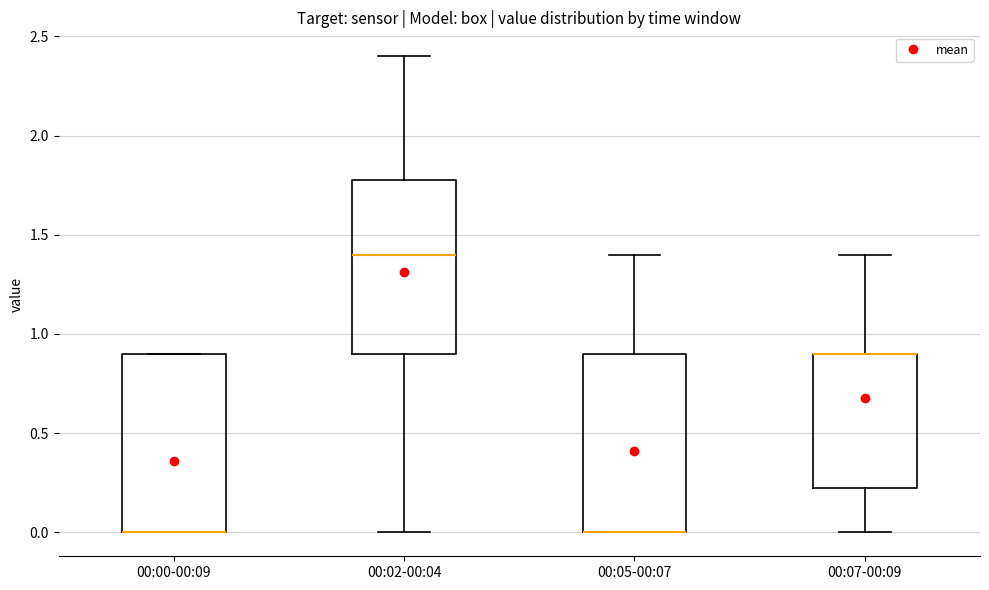

Where does the upper whisker of the box for 00:05-00:07 end on the y-axis? The values are not printed on the chart, so give them approximately, as read against the axis.

1.40